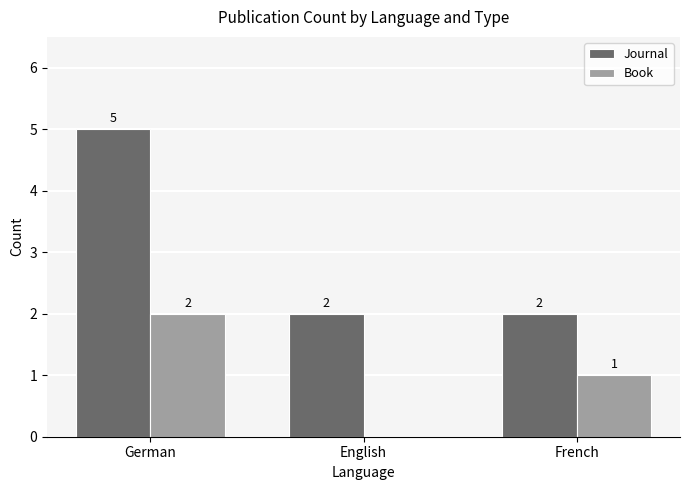

The Journal series shows 5 at German. True or false?

True